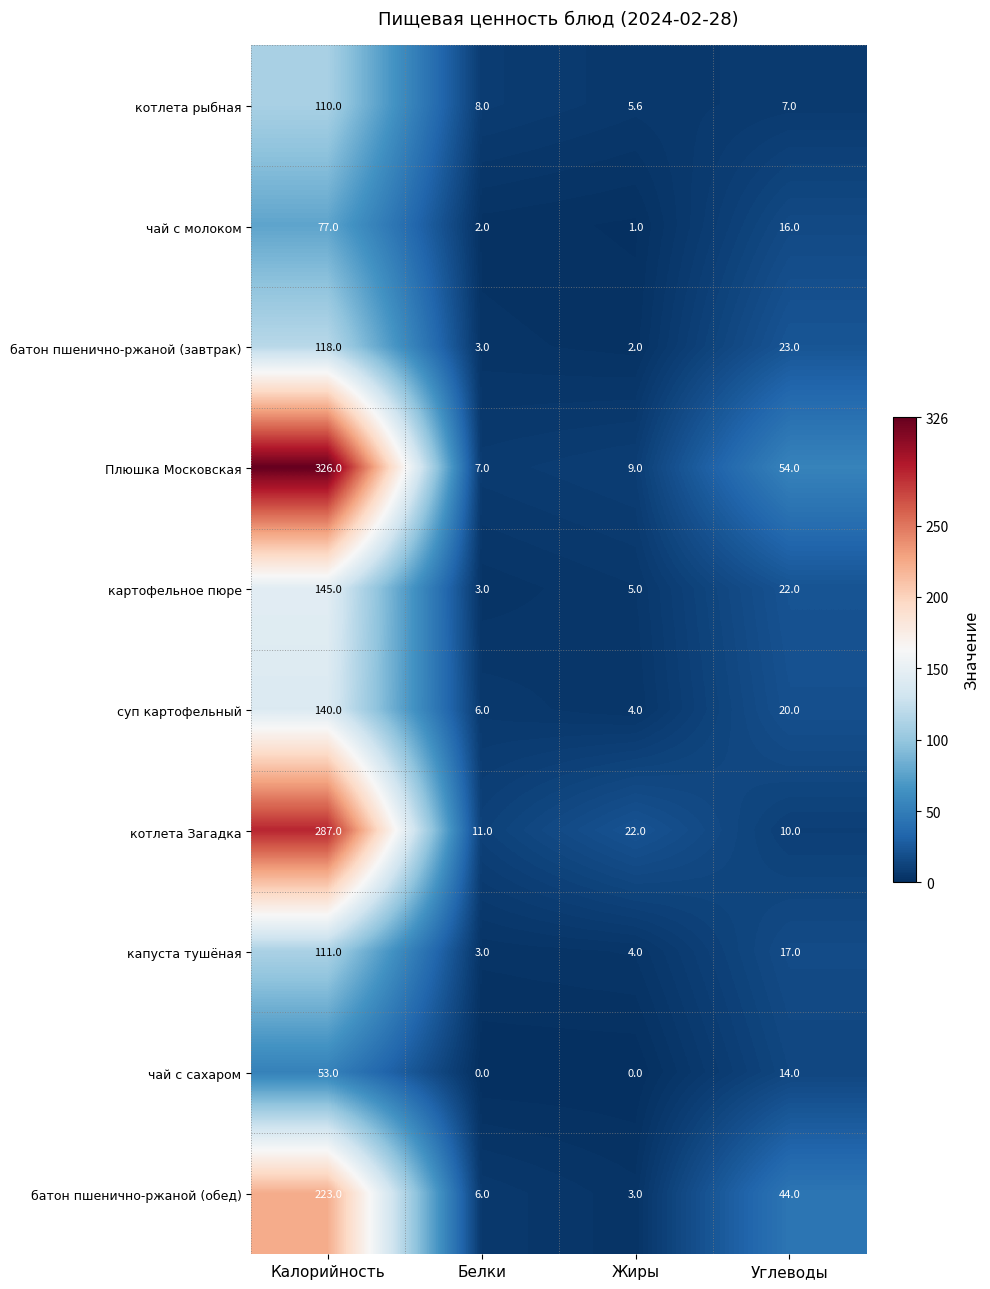

How many series are shown in this chart?

10